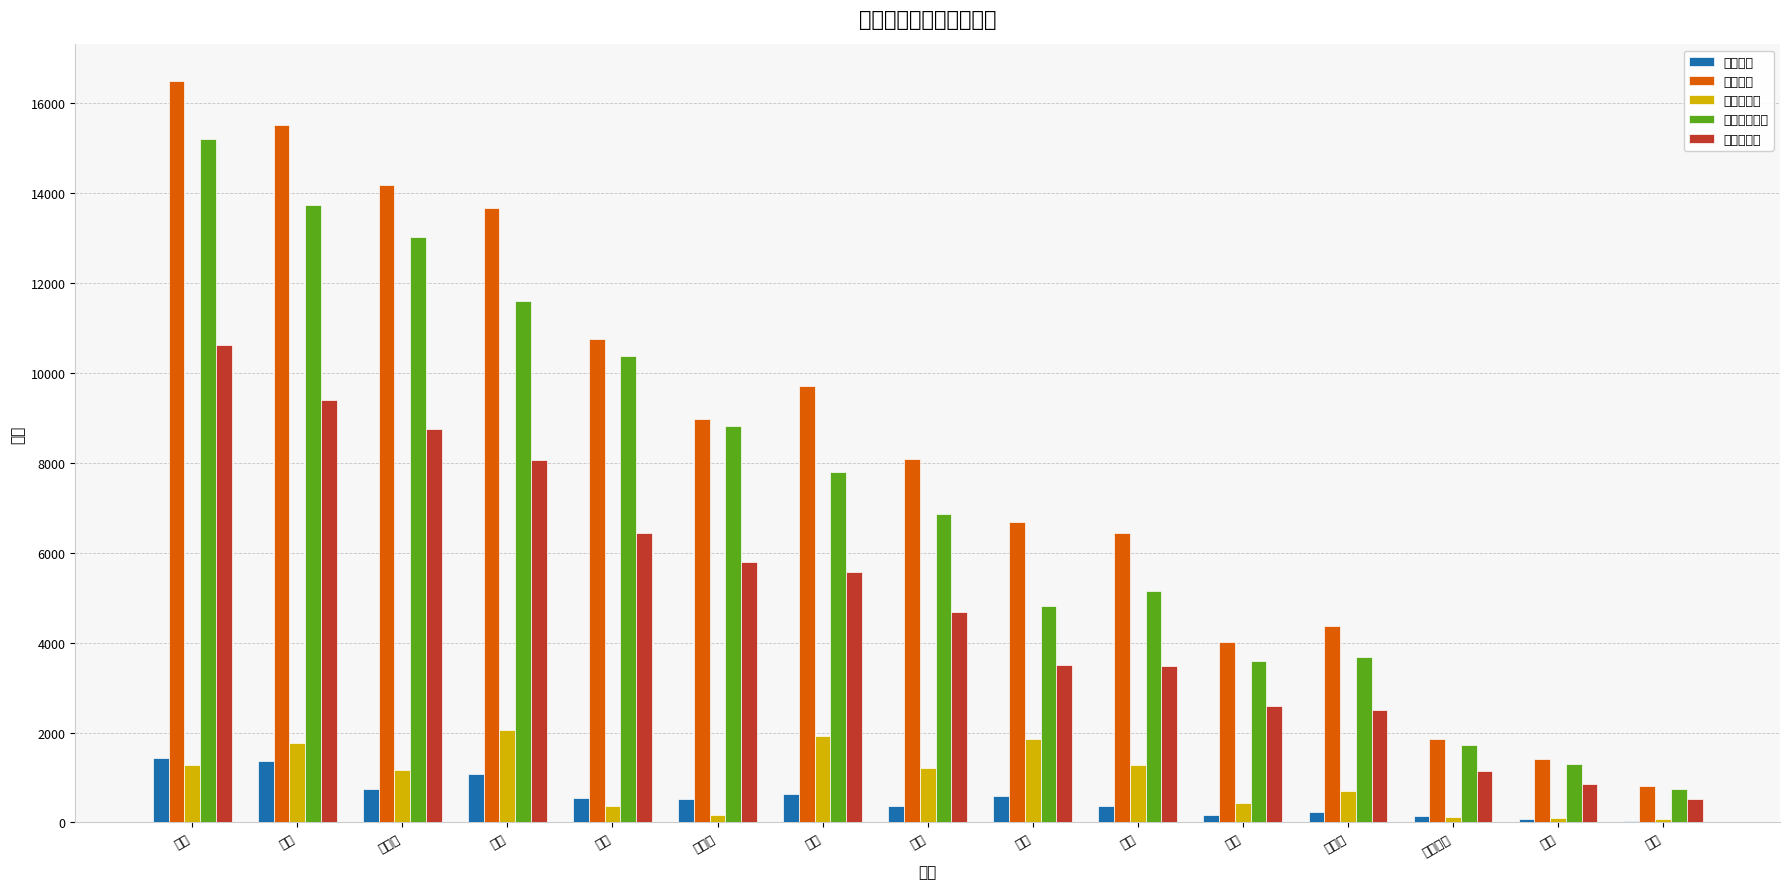

The 已缴费人数 series shows 1231 at 承德. True or false?

False